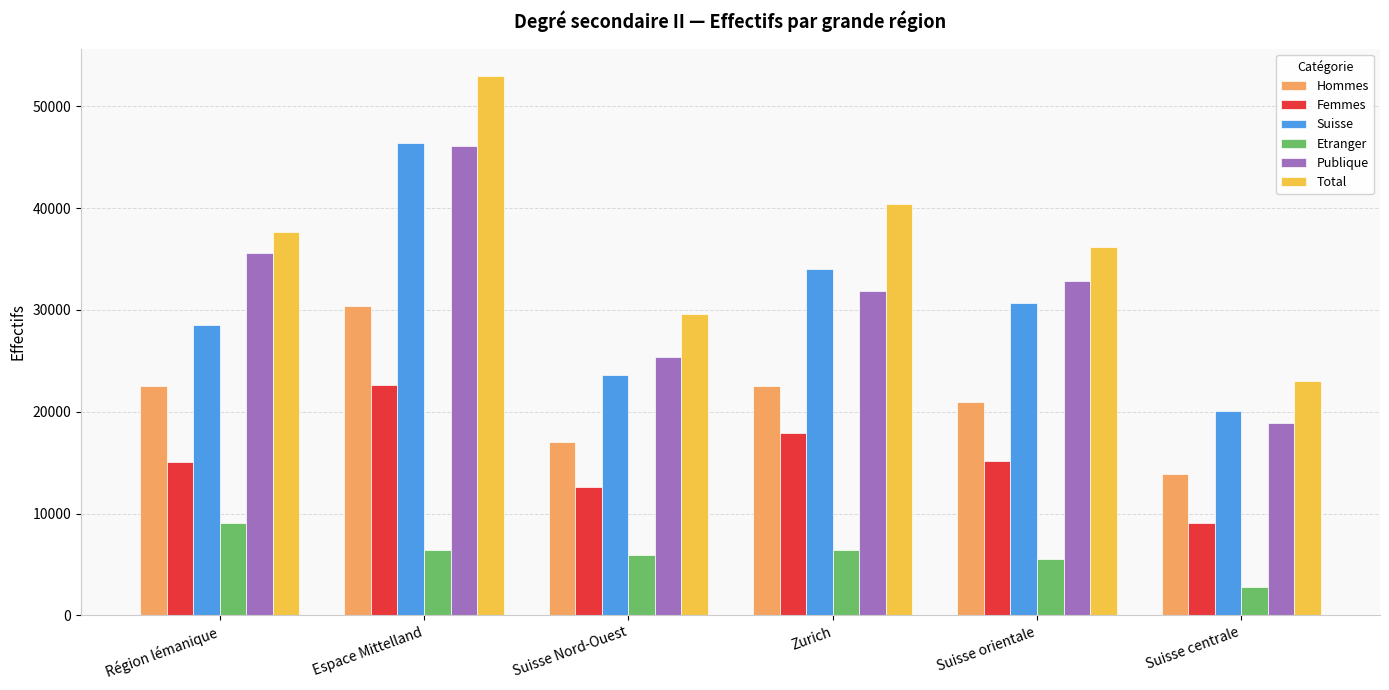

What is the total value across all series at Suisse Nord-Ouest?

114214